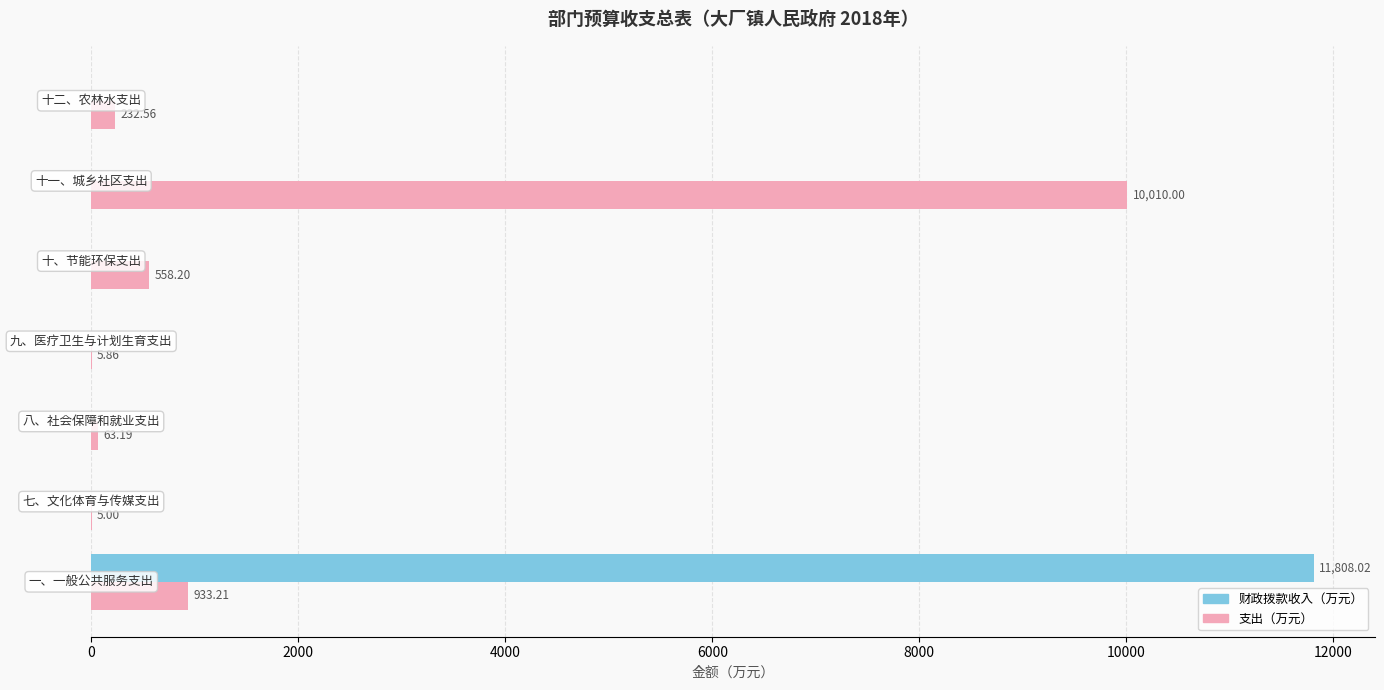

What is the maximum value shown in the chart?

11808.0